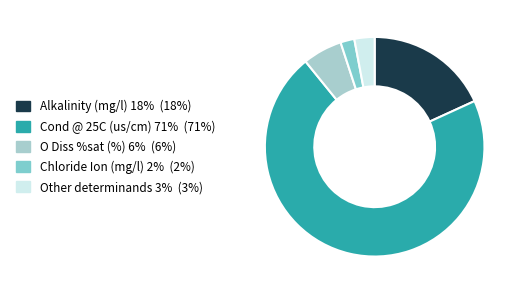

Is there any slice that represents more than half of the pie?

Yes